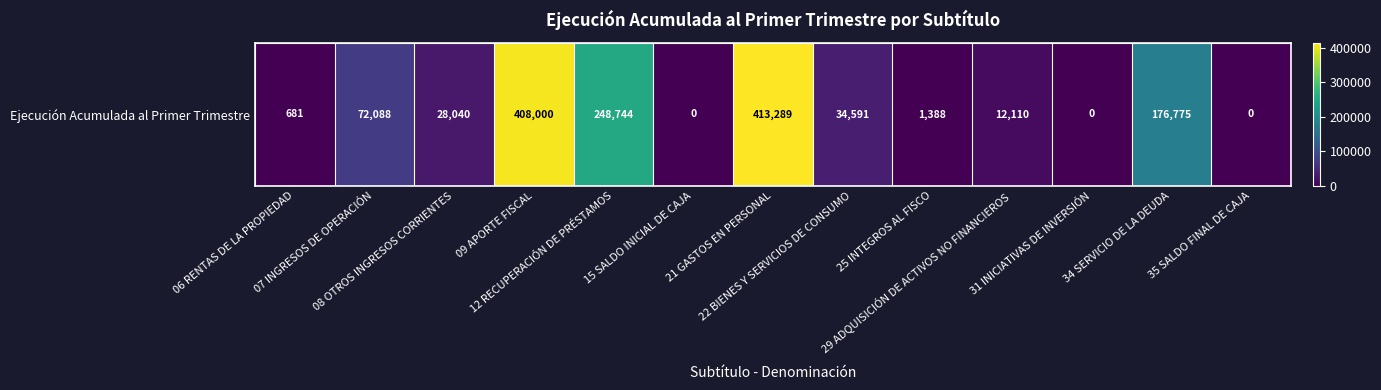

Which has a higher value, 29 ADQUISICIÓN DE ACTIVOS NO FINANCIEROS or 35 SALDO FINAL DE CAJA?

29 ADQUISICIÓN DE ACTIVOS NO FINANCIEROS